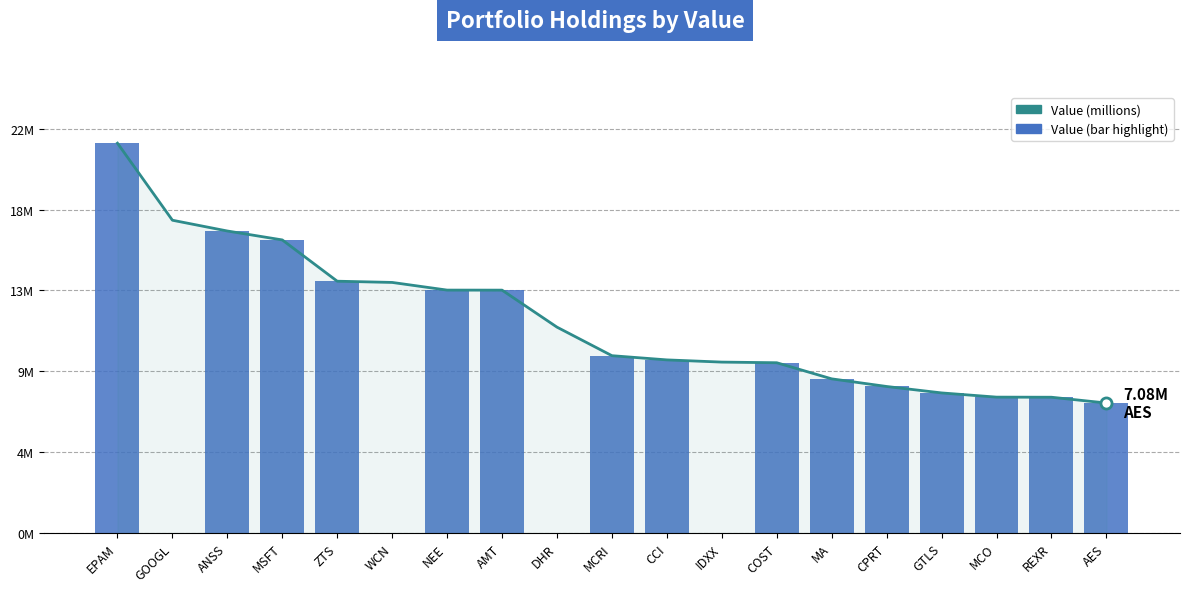

Are the bars horizontal?

No